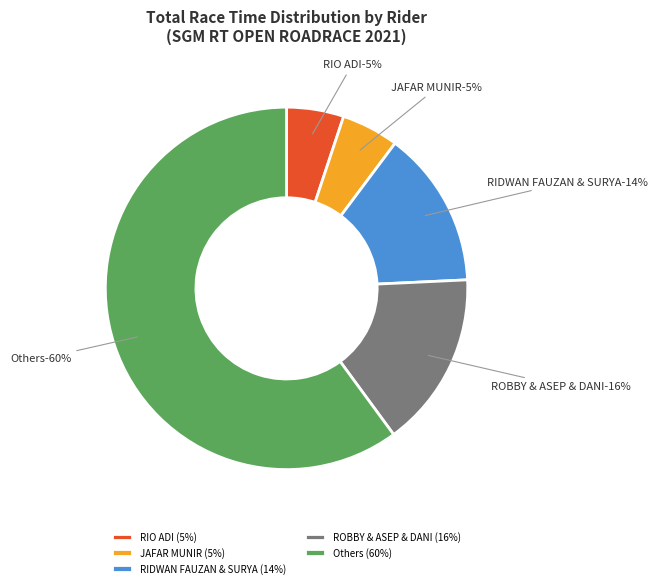

To the nearest percent, what percentage of the pie is JAFAR MUNIR?

5%